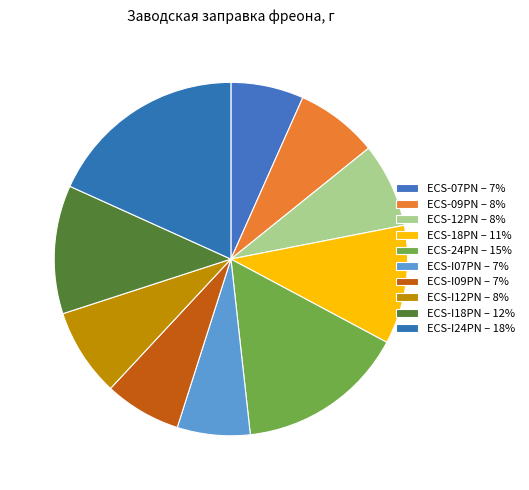

What is the total percentage of ECS-24PN and ECS-I12PN?

23.5%